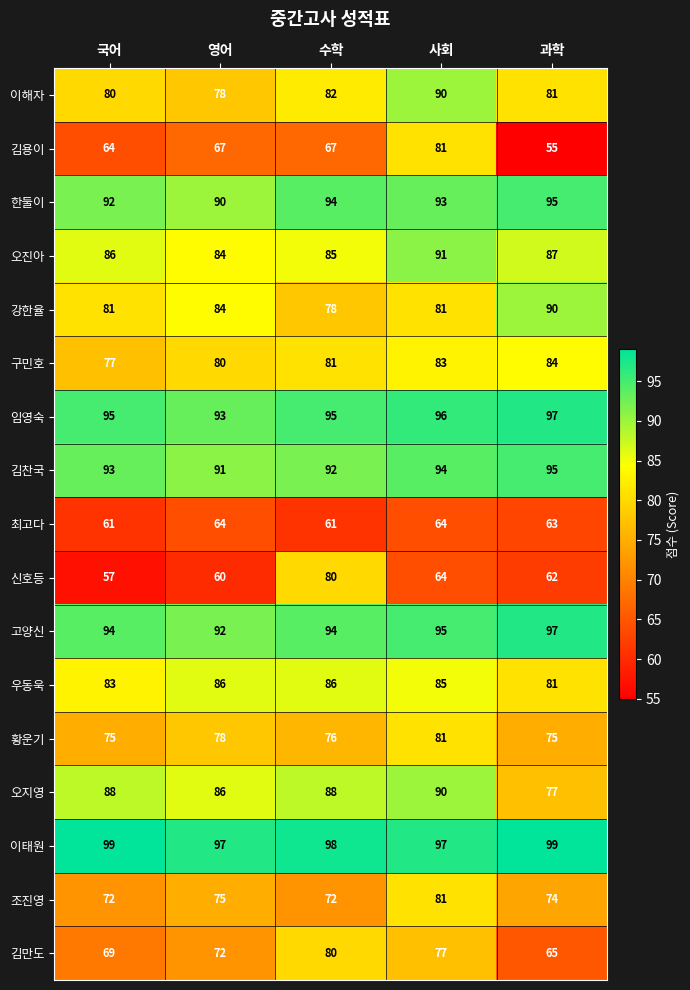

The value of 고양신 at 국어 is 162. True or false?

False